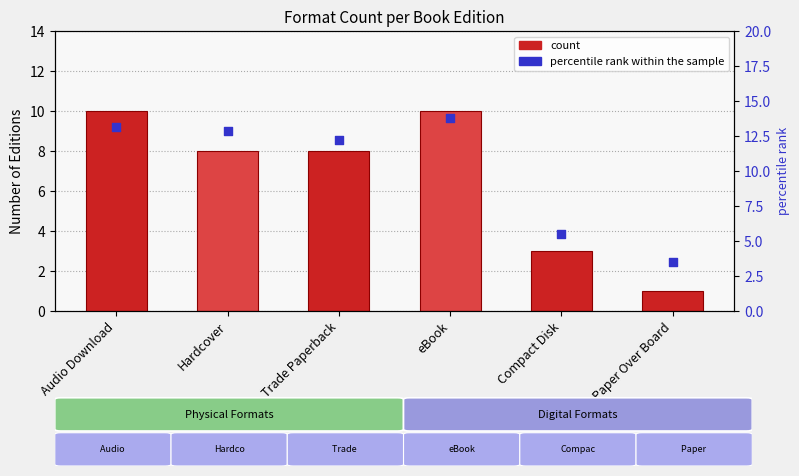

At how many categories does at least one series exceed 6?

4